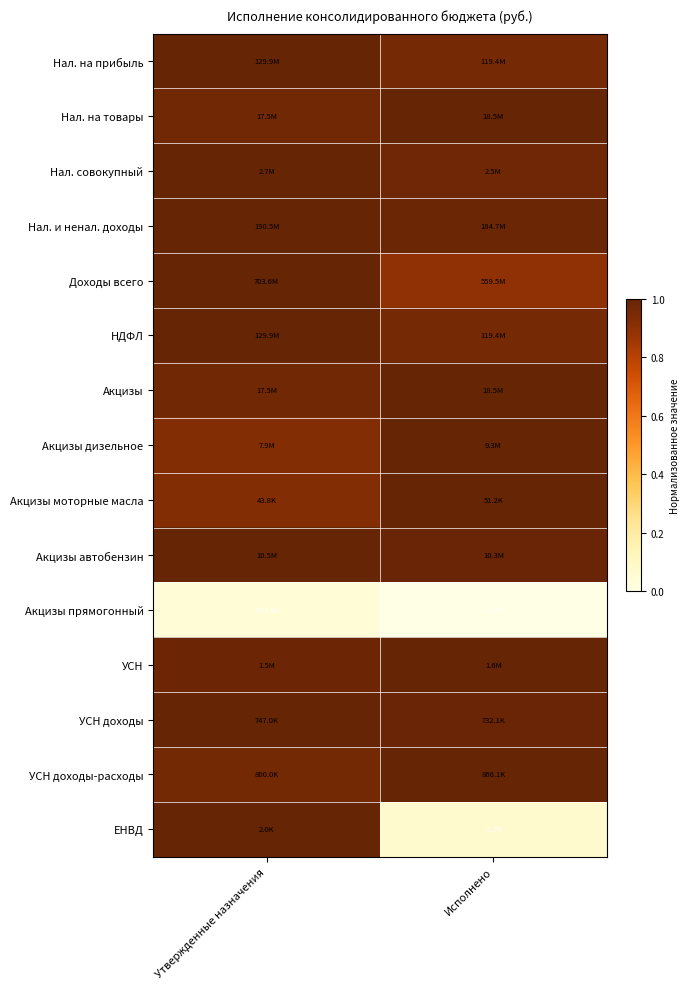

What is the difference between the highest and lowest values at Исполнено?

1.0